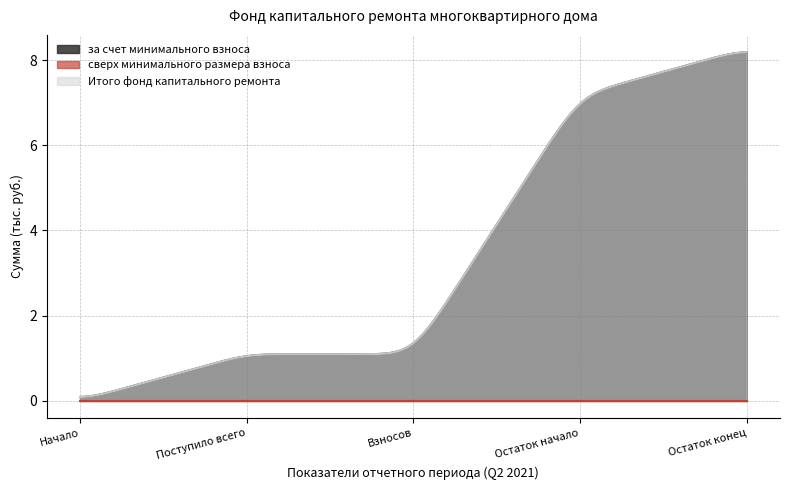

Rank the series at Остаток конец from lowest to highest value.

сверх минимального размера взноса, за счет минимального взноса, Итого фонд капитального ремонта